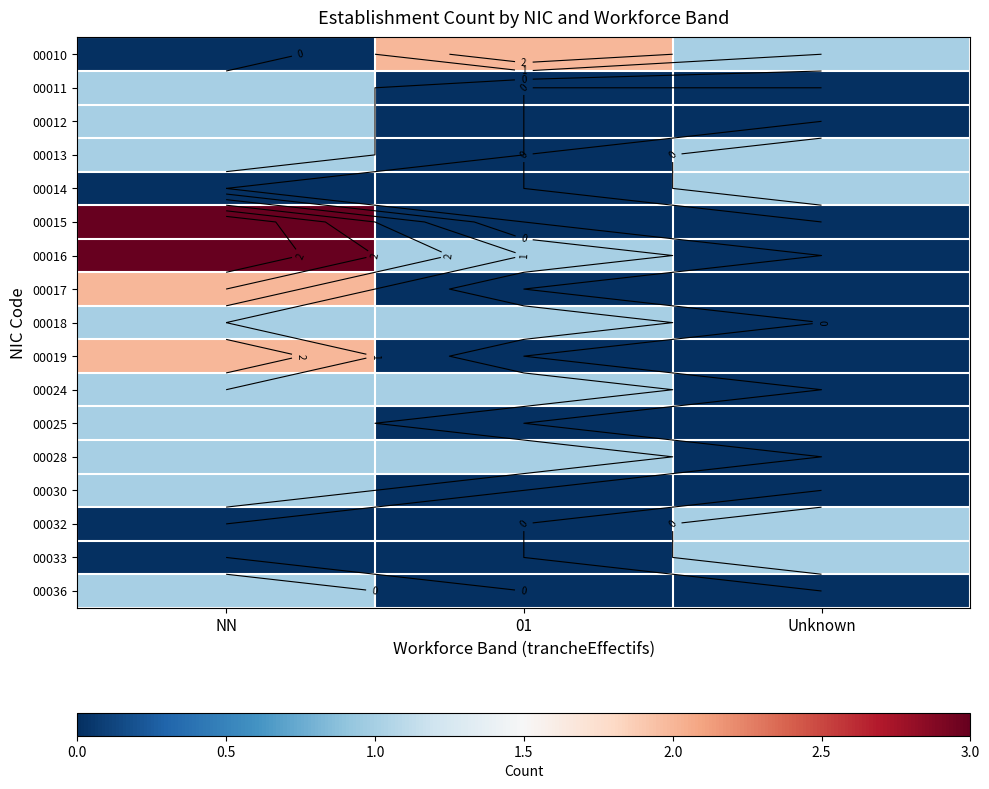

Is it true that 00016 equals 3 at NN?

True